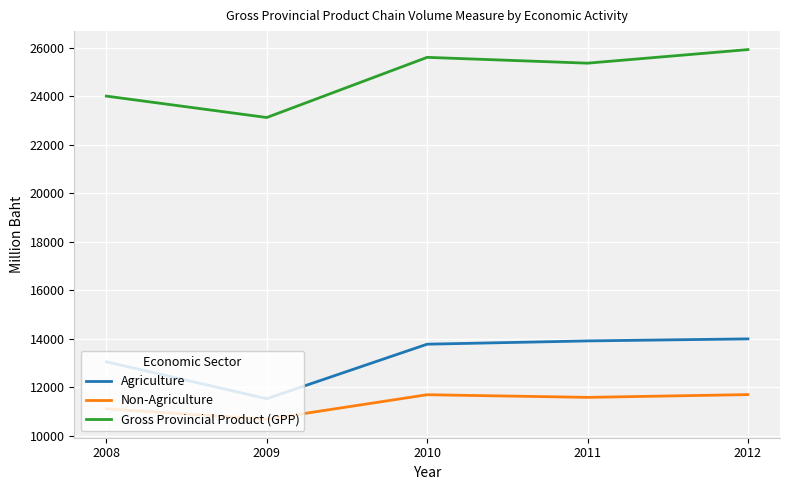

Rank the categories by Gross Provincial Product (GPP) value from highest to lowest.

2012, 2010, 2011, 2008, 2009